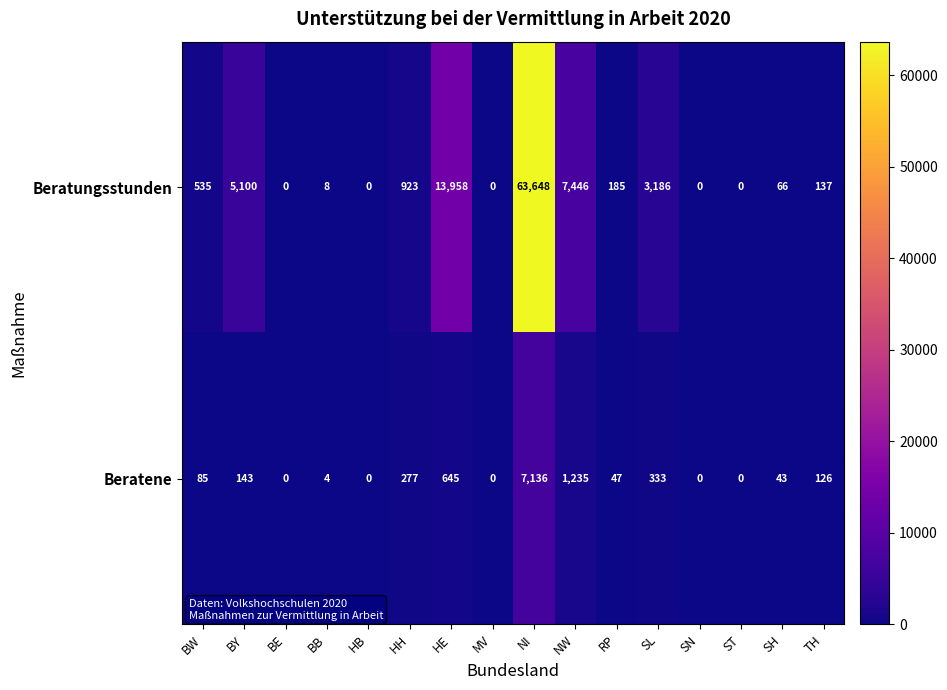

The value of Beratungsstunden at SL is 1579. True or false?

False